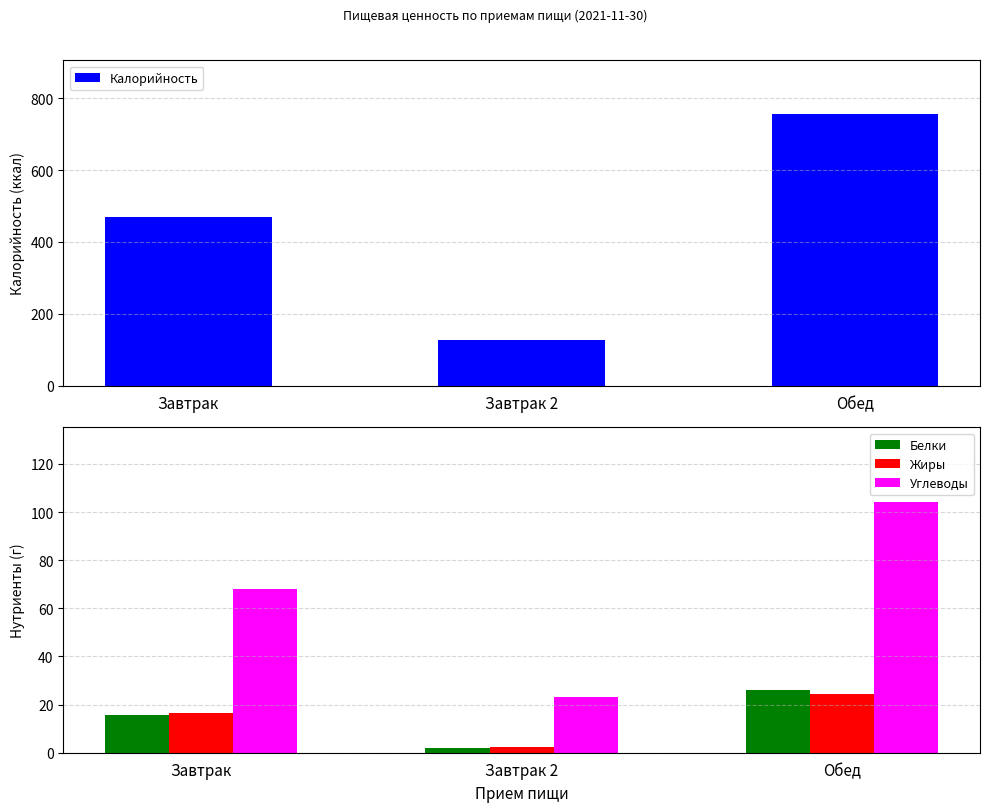

How many bars are there in total?

12